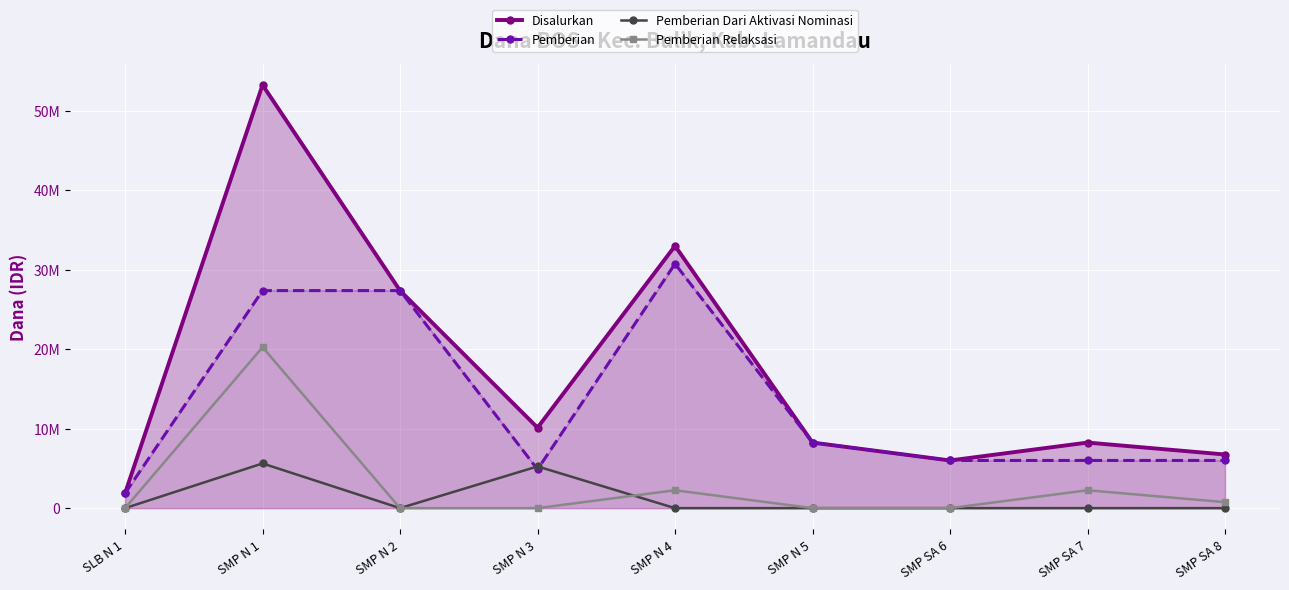

True or false: Pemberian Relaksasi has more than 0 points higher than both neighbors.

True